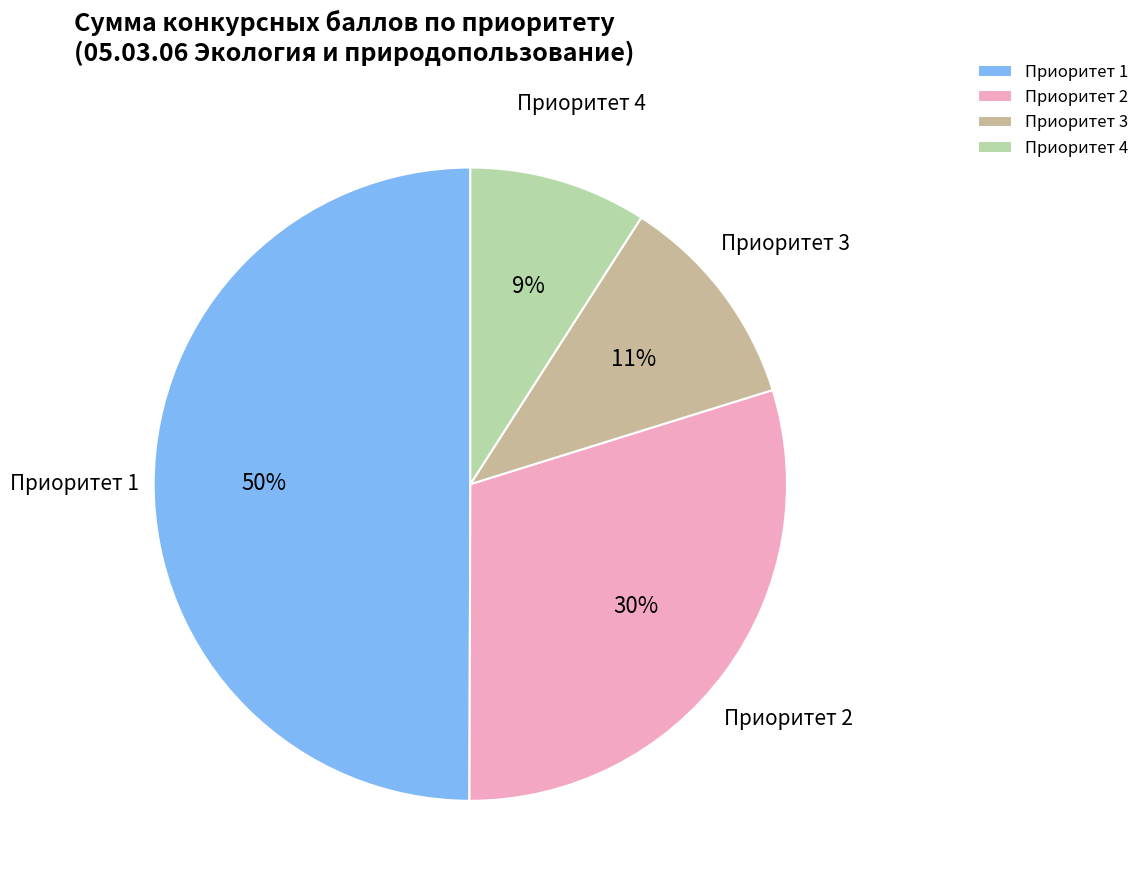

Is it true that Приоритет 4 is 9% of the pie?

True